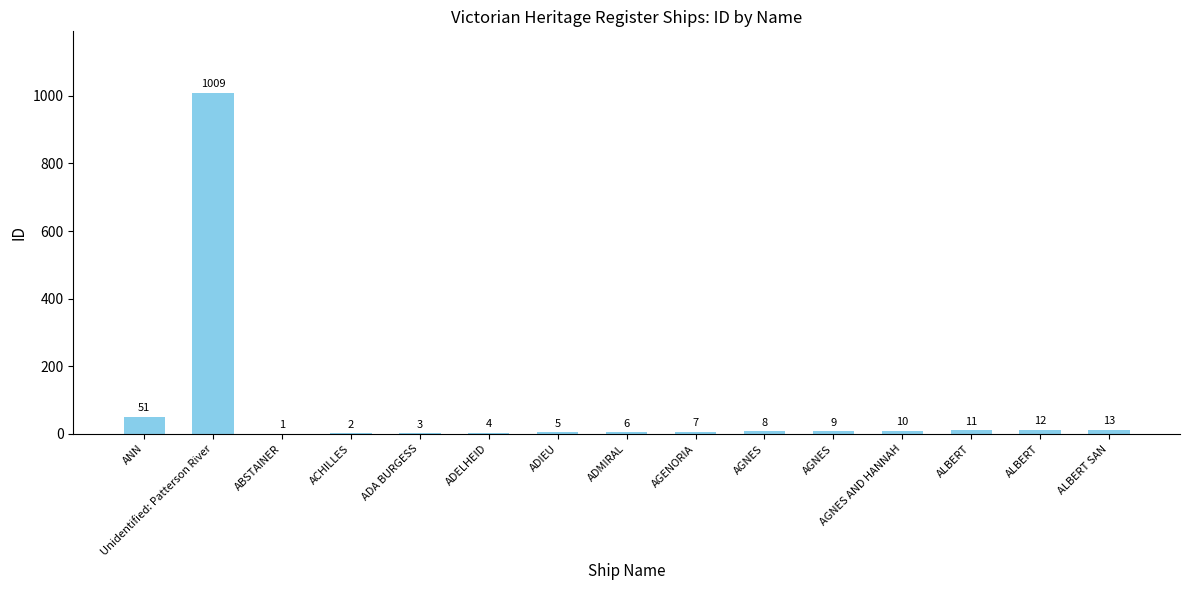

What is the ratio of the value at AGNES to the value at AGNES AND HANNAH?

0.8